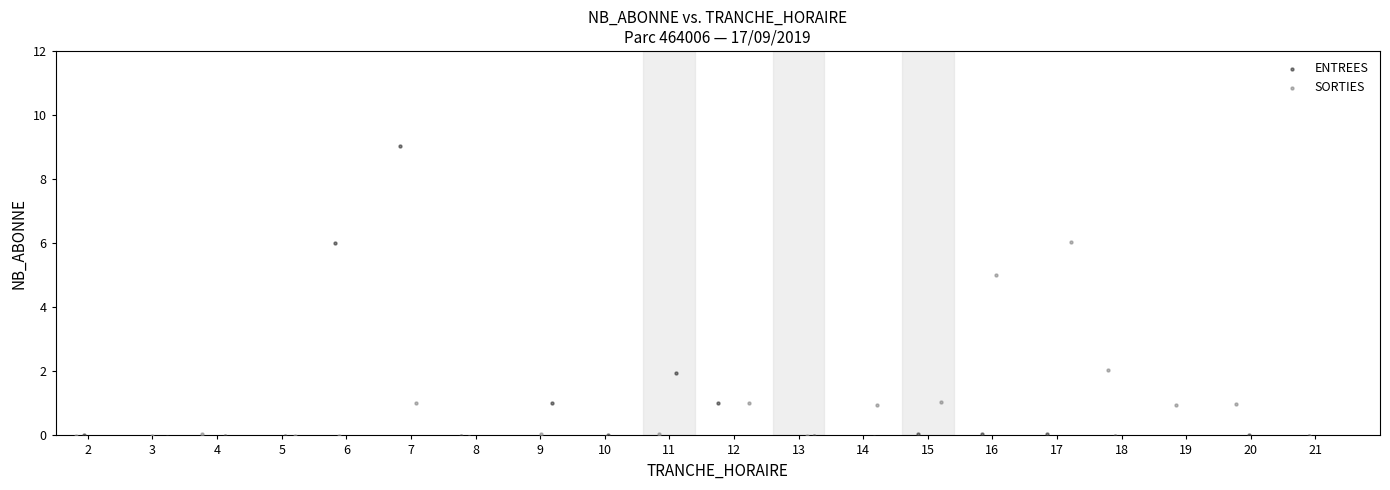

Which series has the widest spread of Y values?

ENTREES